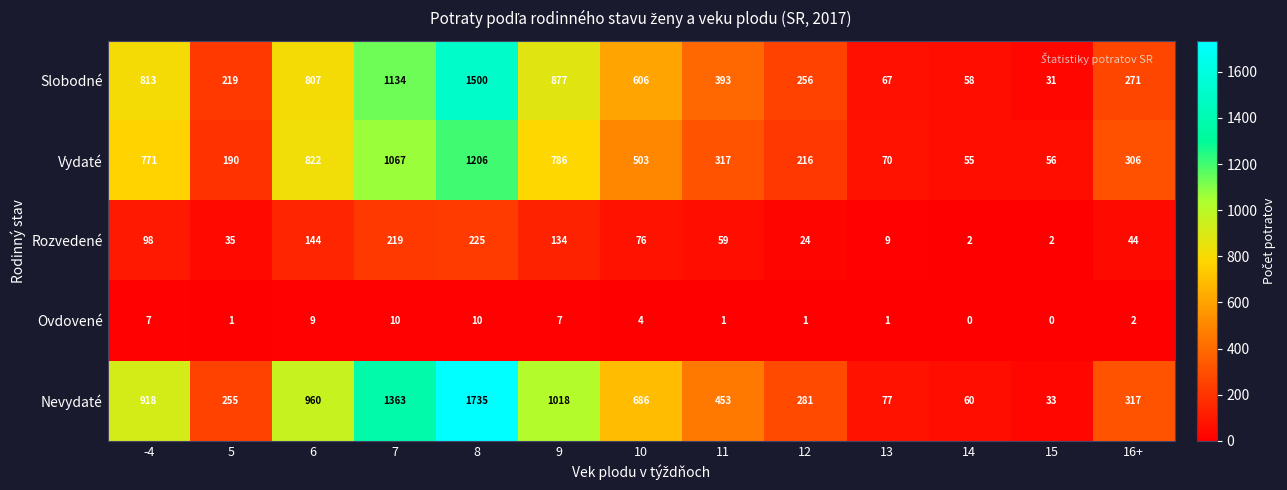

Where is Vydaté nearest to the value 630?

10